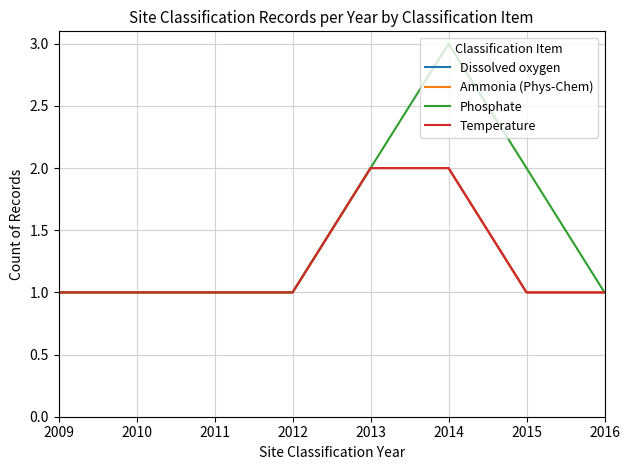

What is the value of the Ammonia (Phys-Chem) point at the 2nd from the left?

1